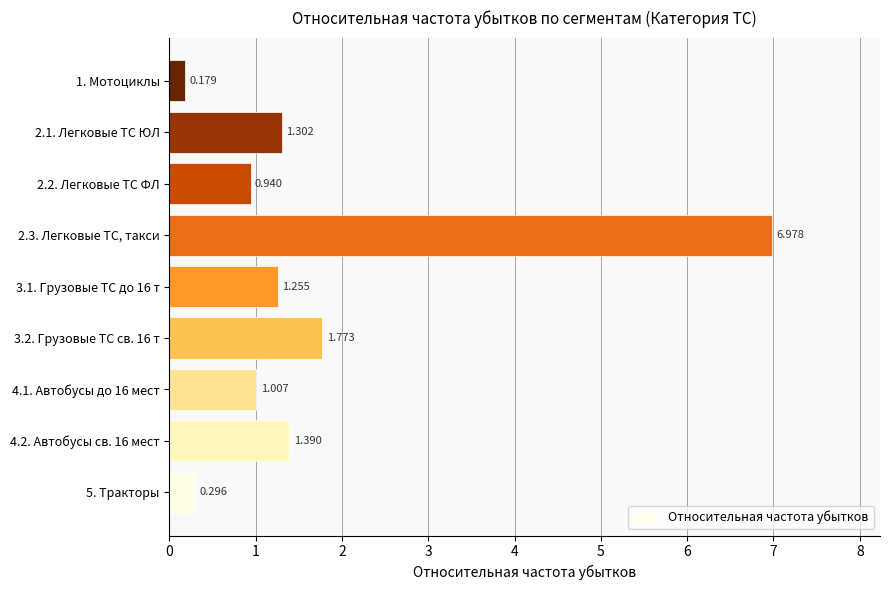

Does the chart contain stacked bars?

No